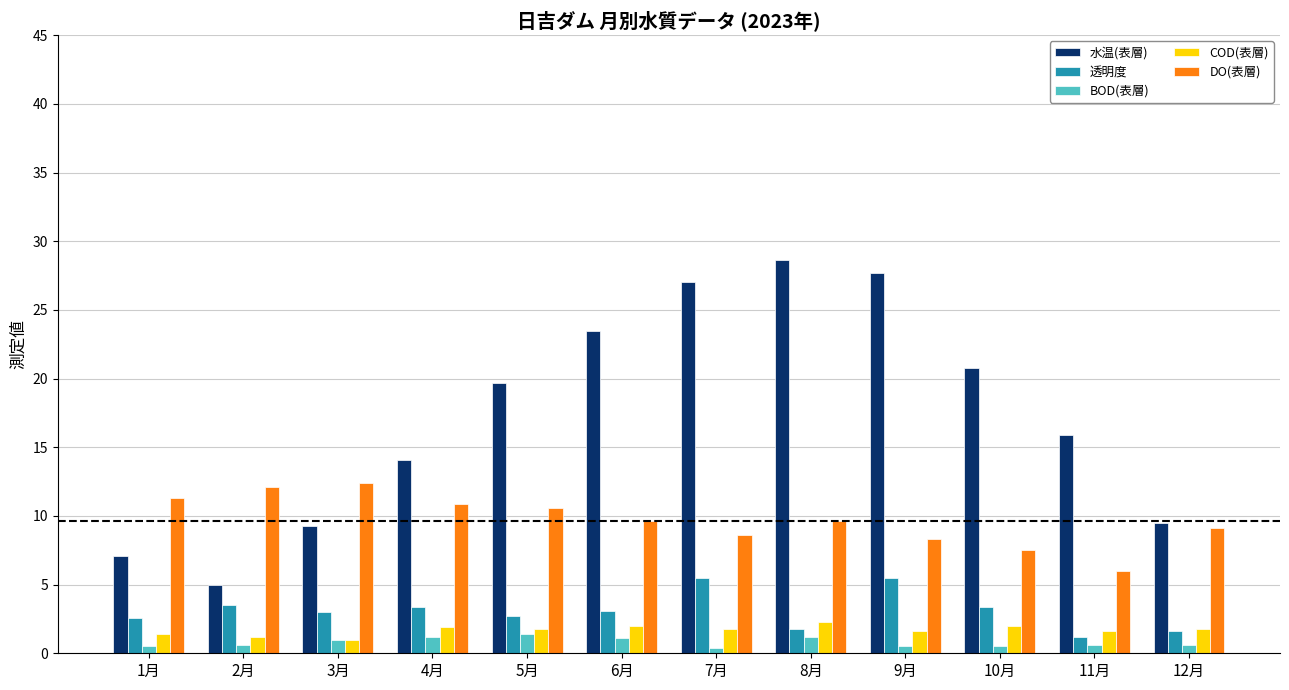

Count the number of data series in this chart.

5